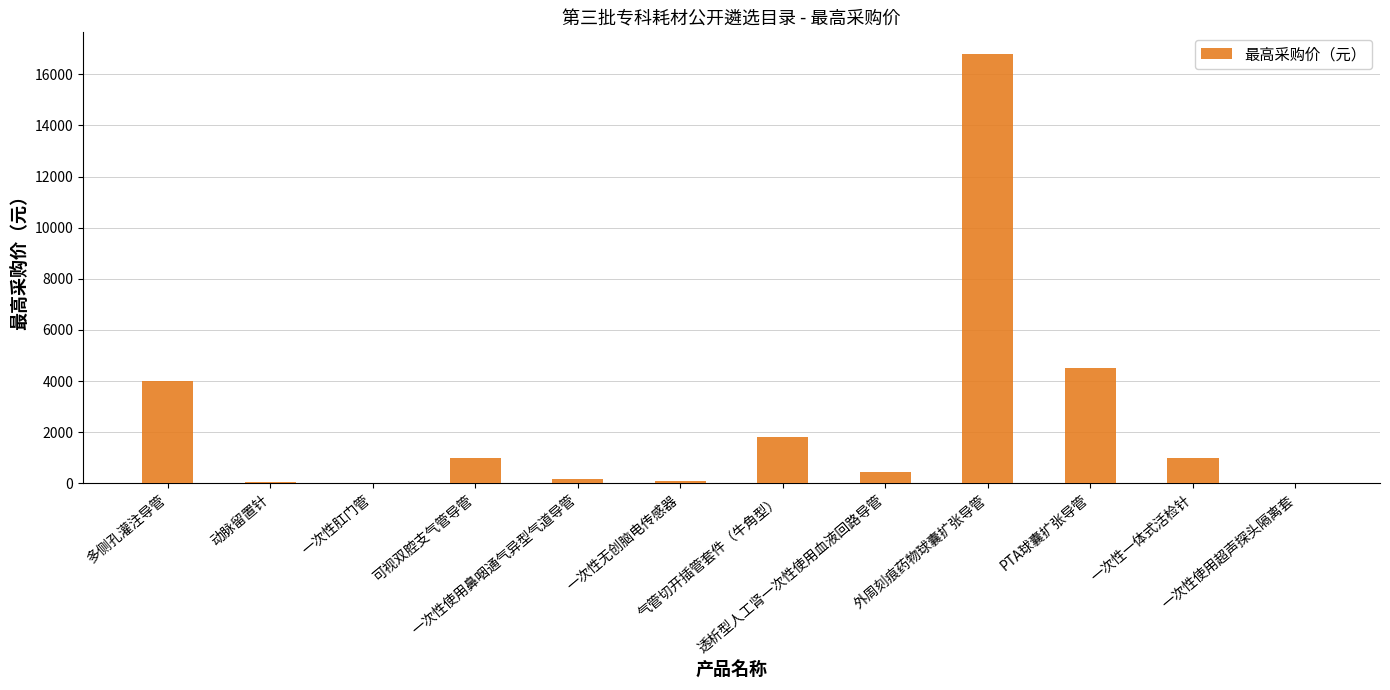

Count the number of categories in the chart.

12